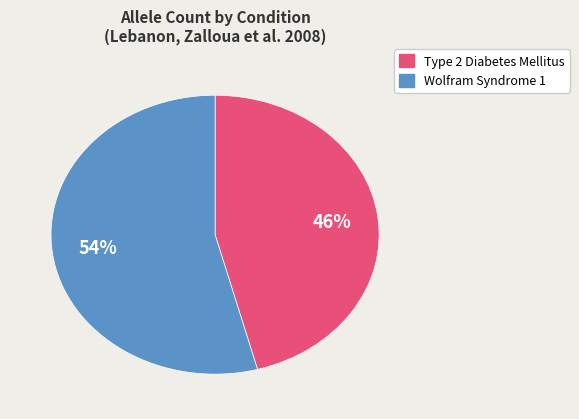

Does any single category account for the majority?

Yes